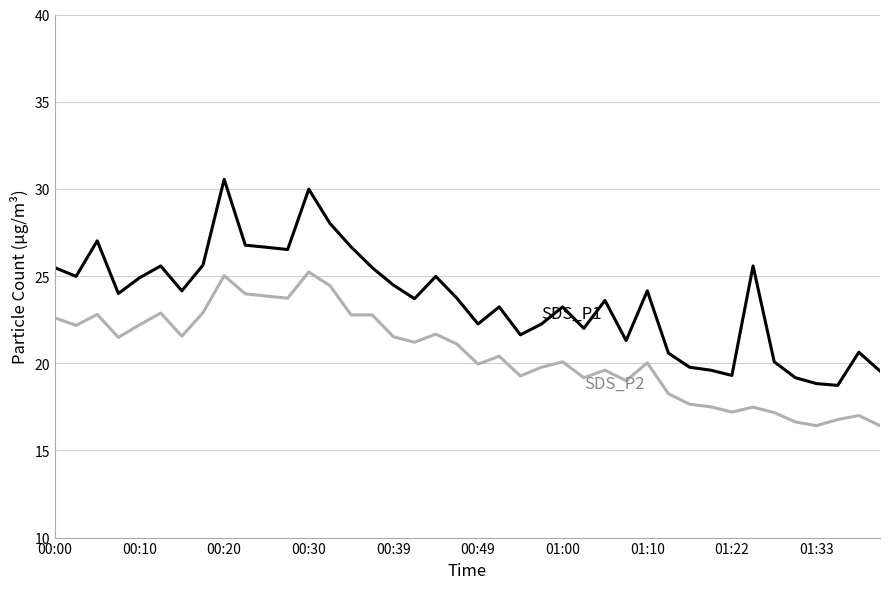

What is the greatest value displayed?

30.6